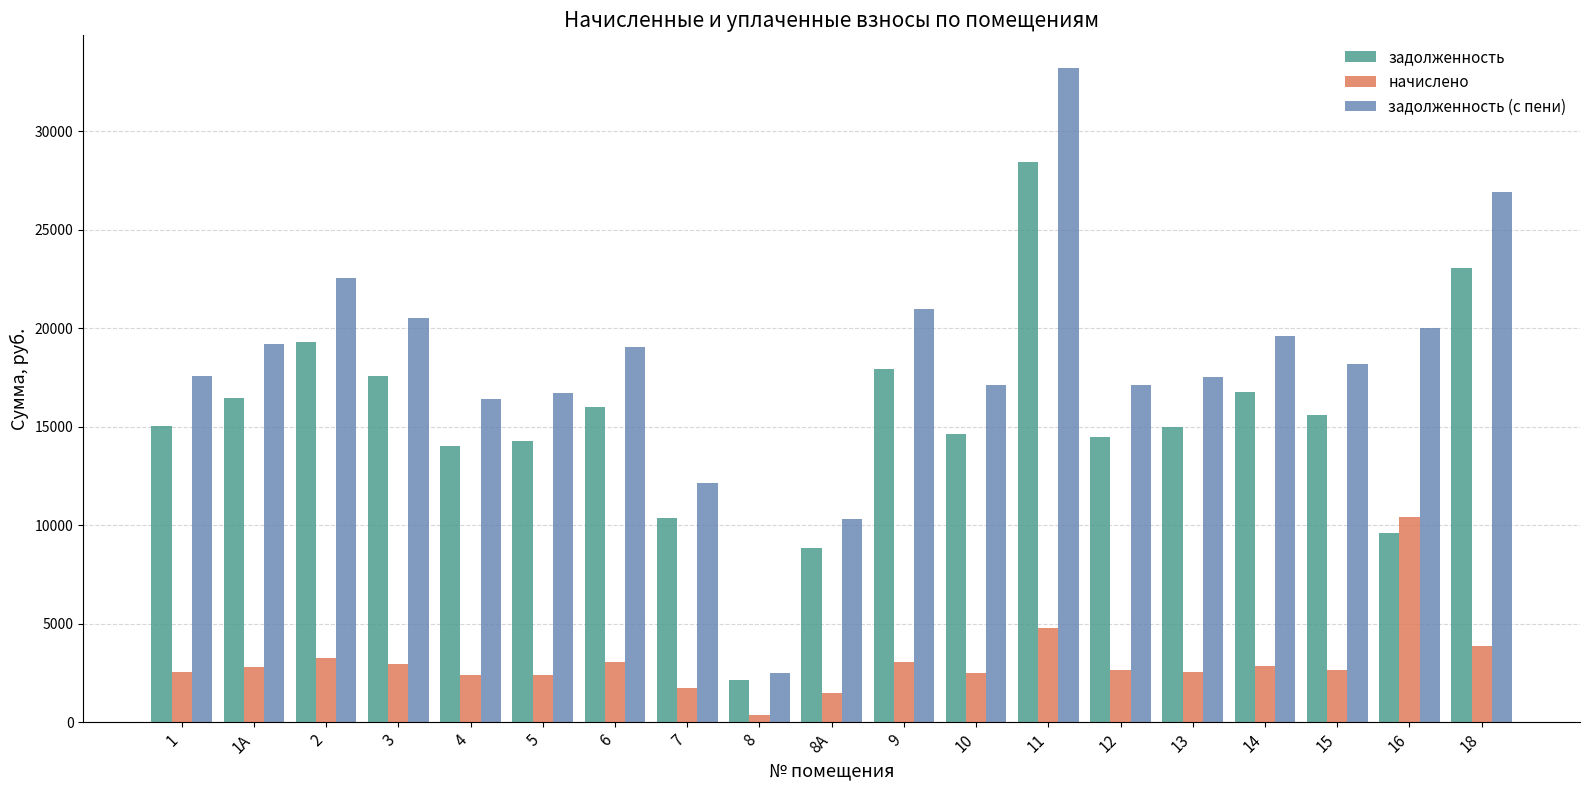

What is the lowest value of the задолженность (с пени) series?

2468.4